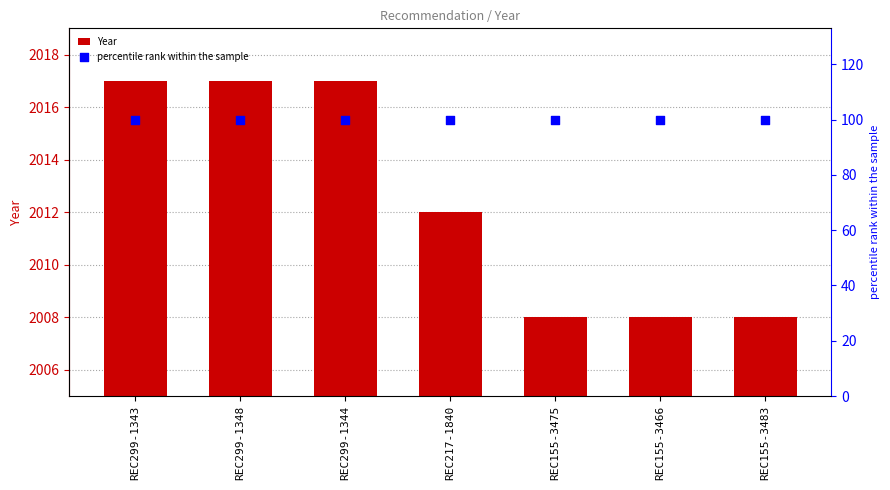

Which series reaches the maximum Y coordinate?

Year